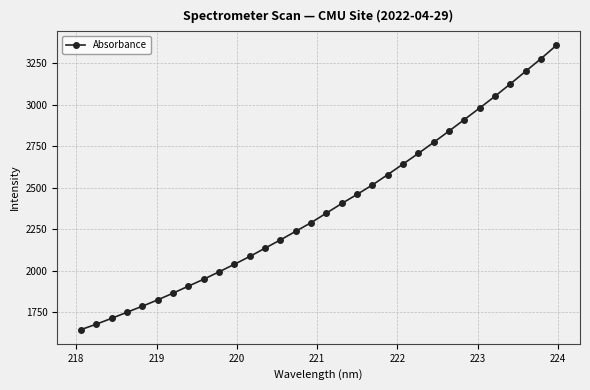

What is the average value?

2382.7